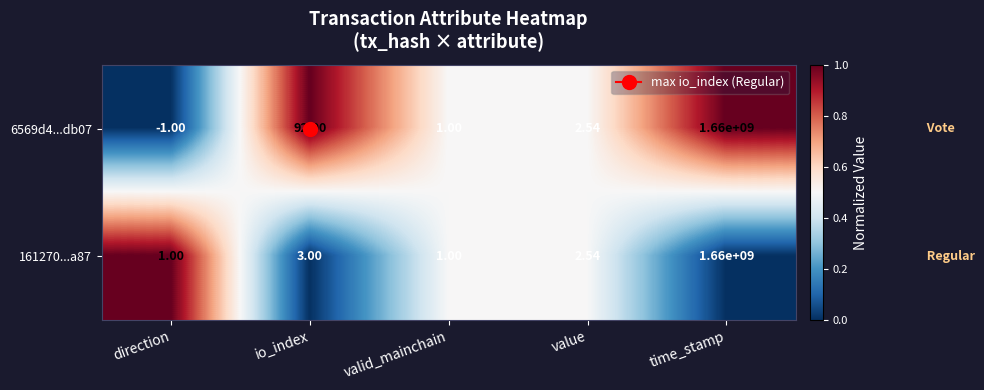

List the labels in order of 6569d4...db07 value, largest first.

time_stamp, io_index, value, valid_mainchain, direction